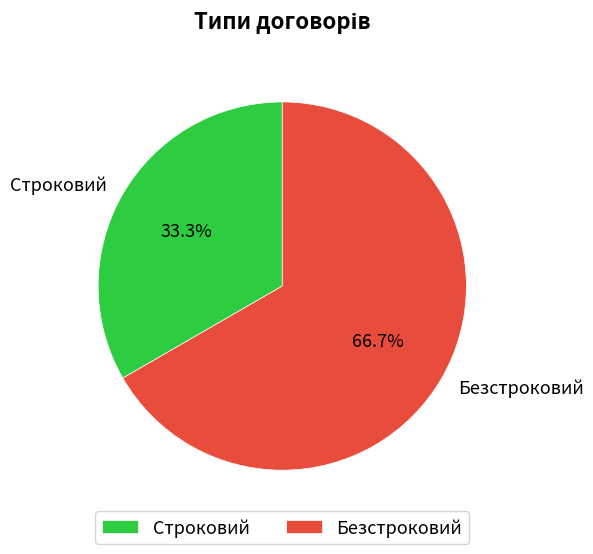

Which category accounts for the majority?

Безстроковий